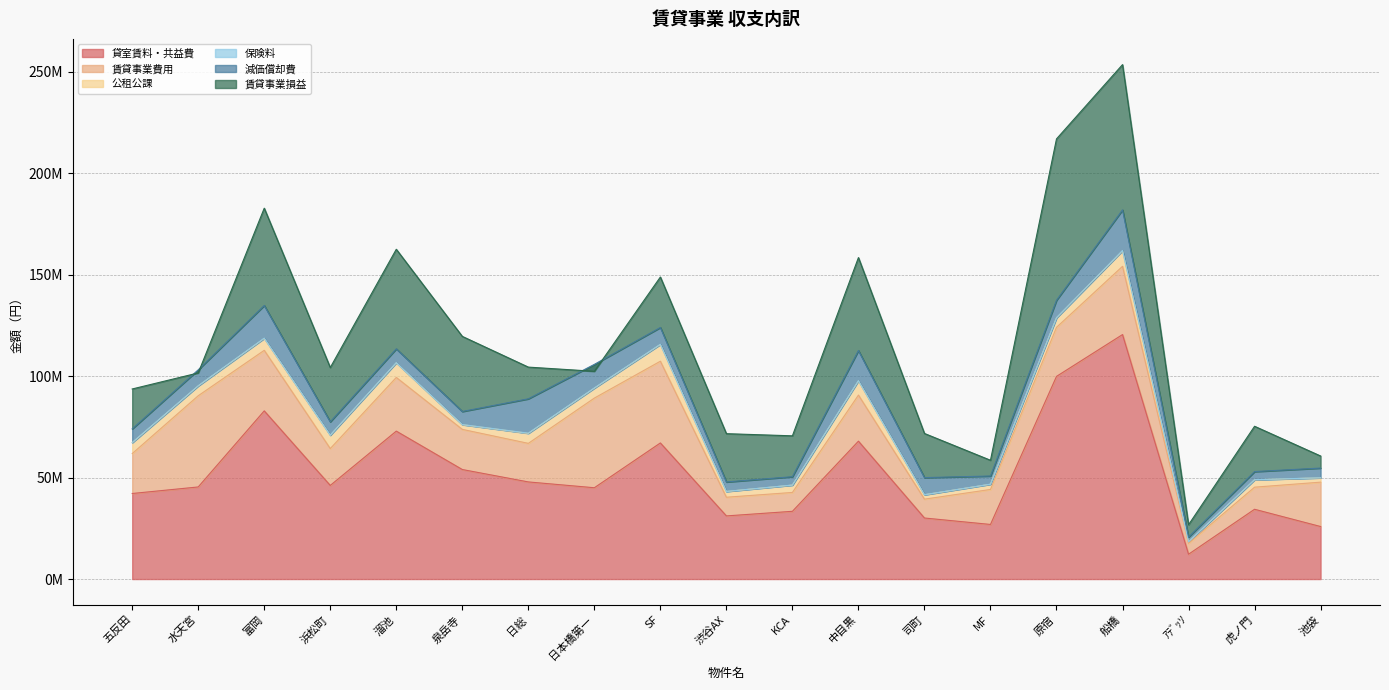

What is the average value of the 賃貸事業損益 series?

27393906